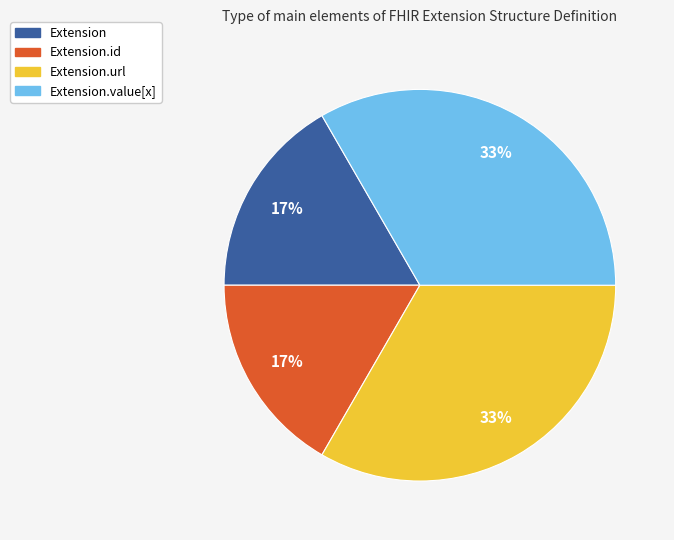

Does any single category account for the majority?

No